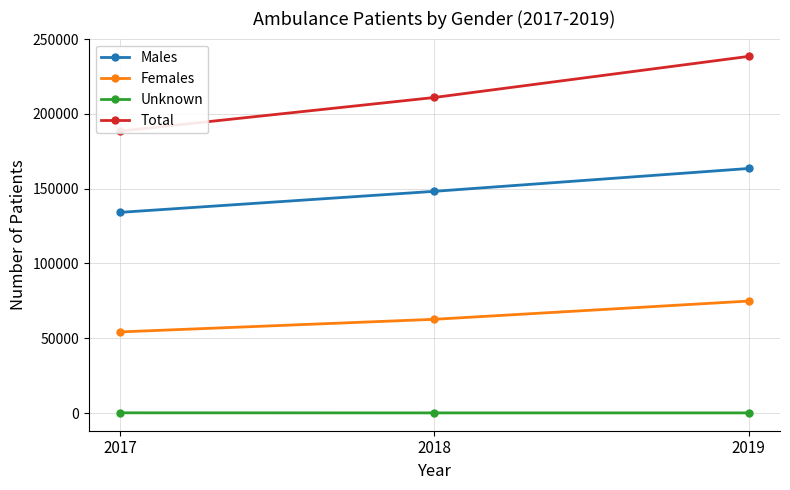

What is the maximum value for Females?

74858